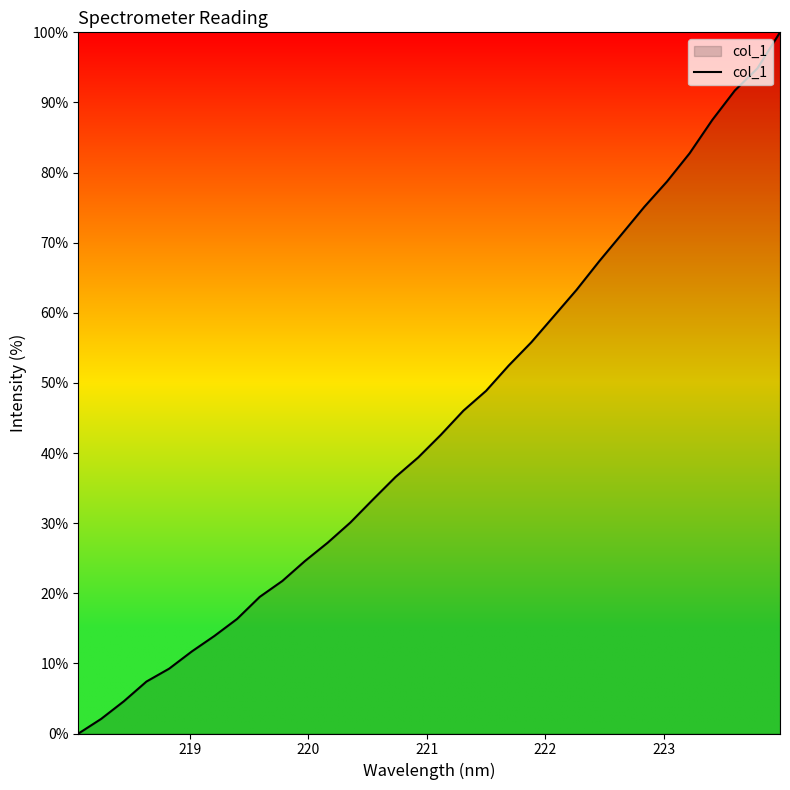

What is the difference between the maximum and minimum values?

100.0